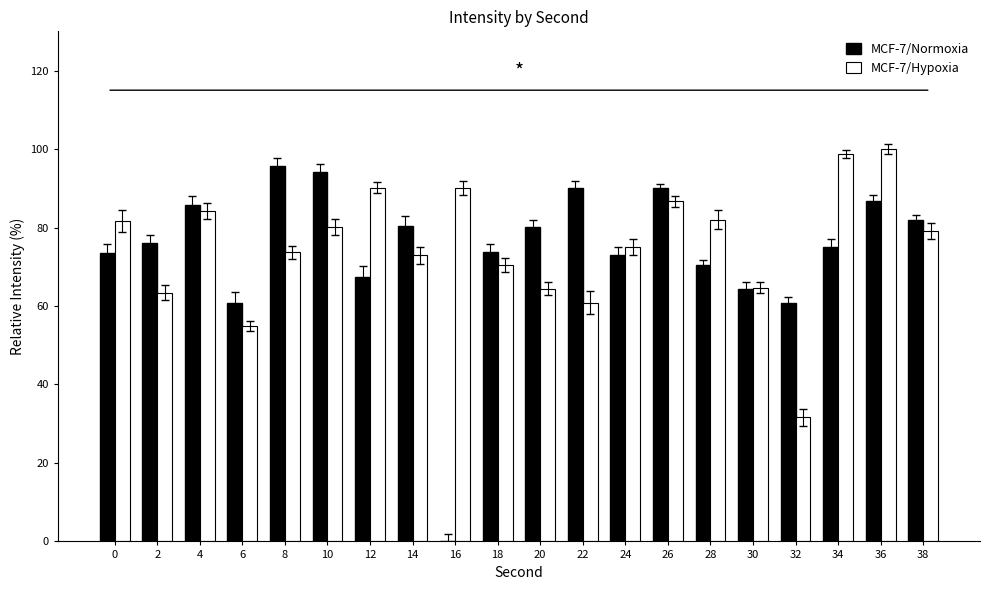

The value of MCF-7/Normoxia at 24 is 109.3. True or false?

False